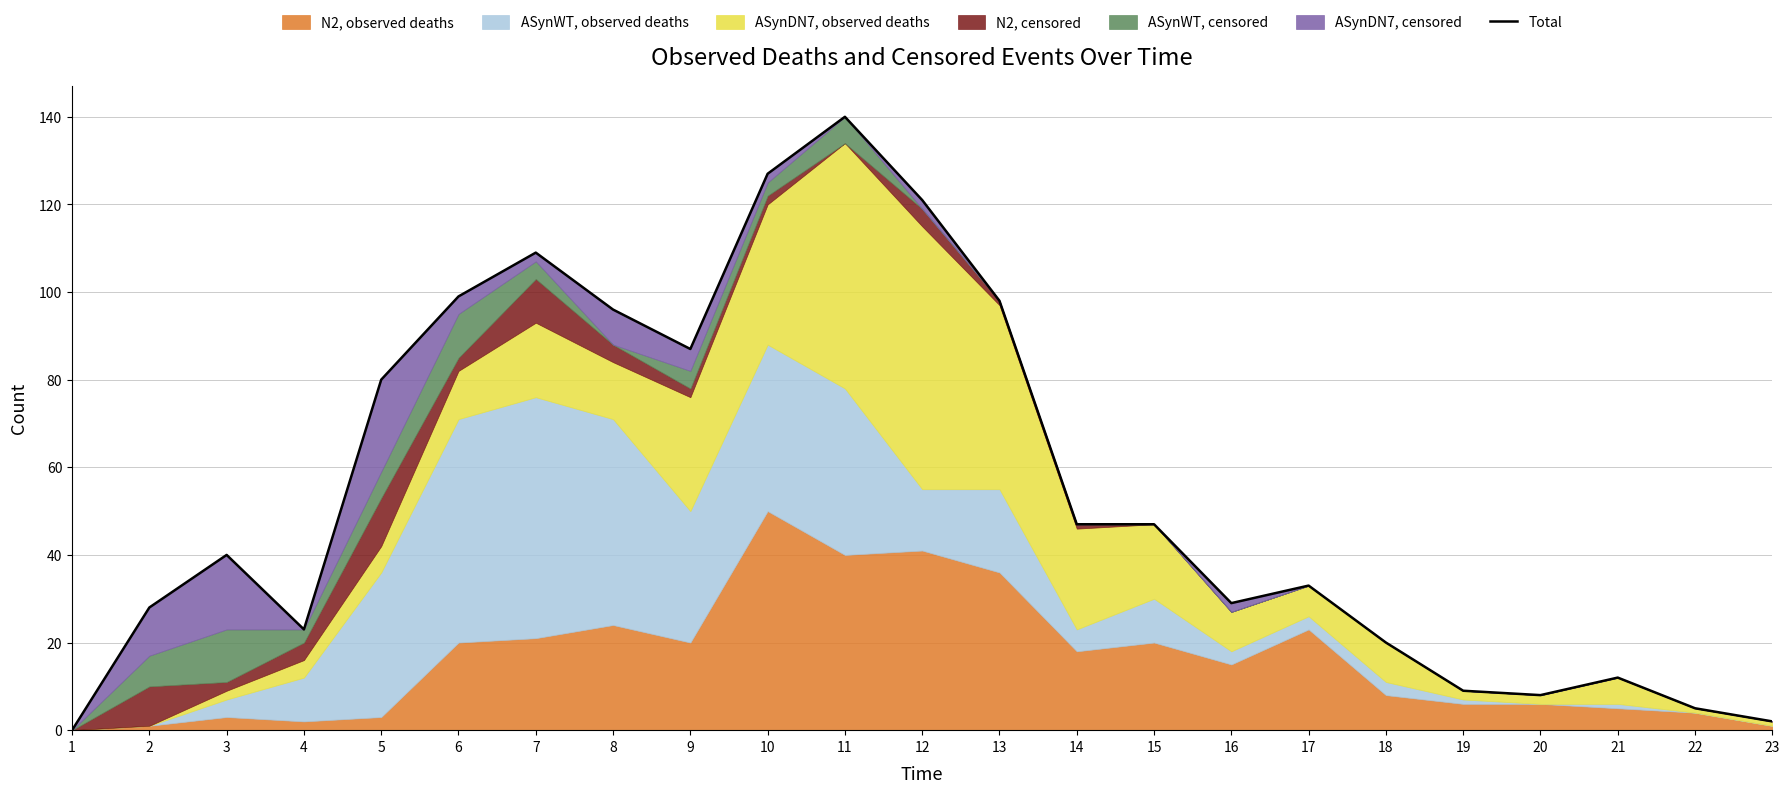

Rank the categories by value from highest to lowest.

11, 10, 12, 7, 6, 13, 8, 9, 5, 14, 15, 3, 17, 16, 2, 4, 18, 21, 19, 20, 22, 23, 1